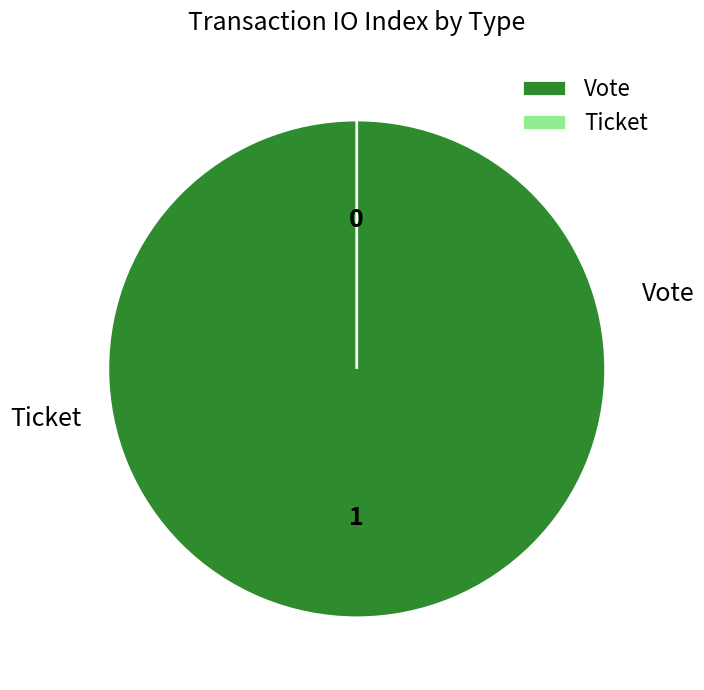

Which category has the biggest portion of the pie?

Vote